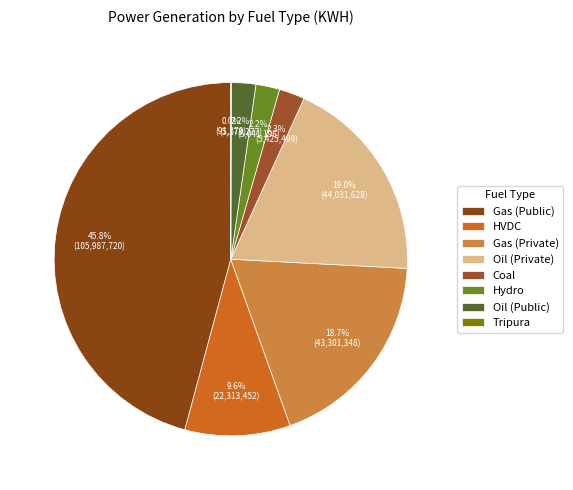

To the nearest percent, what percentage of the pie is Hydro?

2%